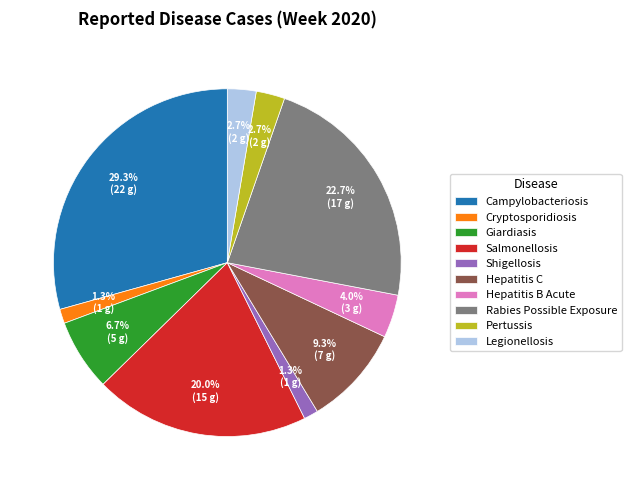

Is Giardiasis the majority of the pie?

No